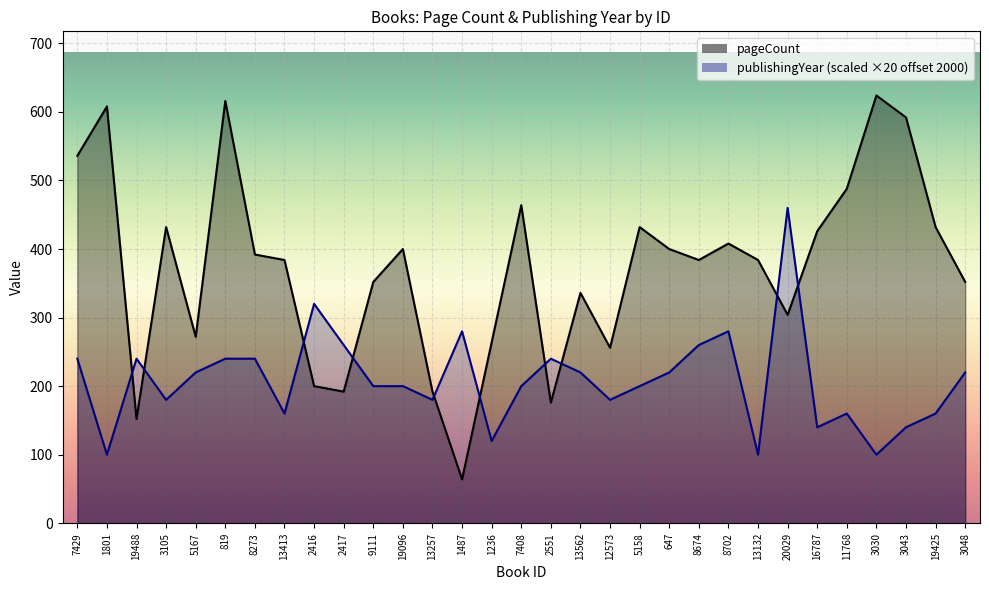

Rank the series by their average value, from lowest to highest.

publishingYear, pageCount